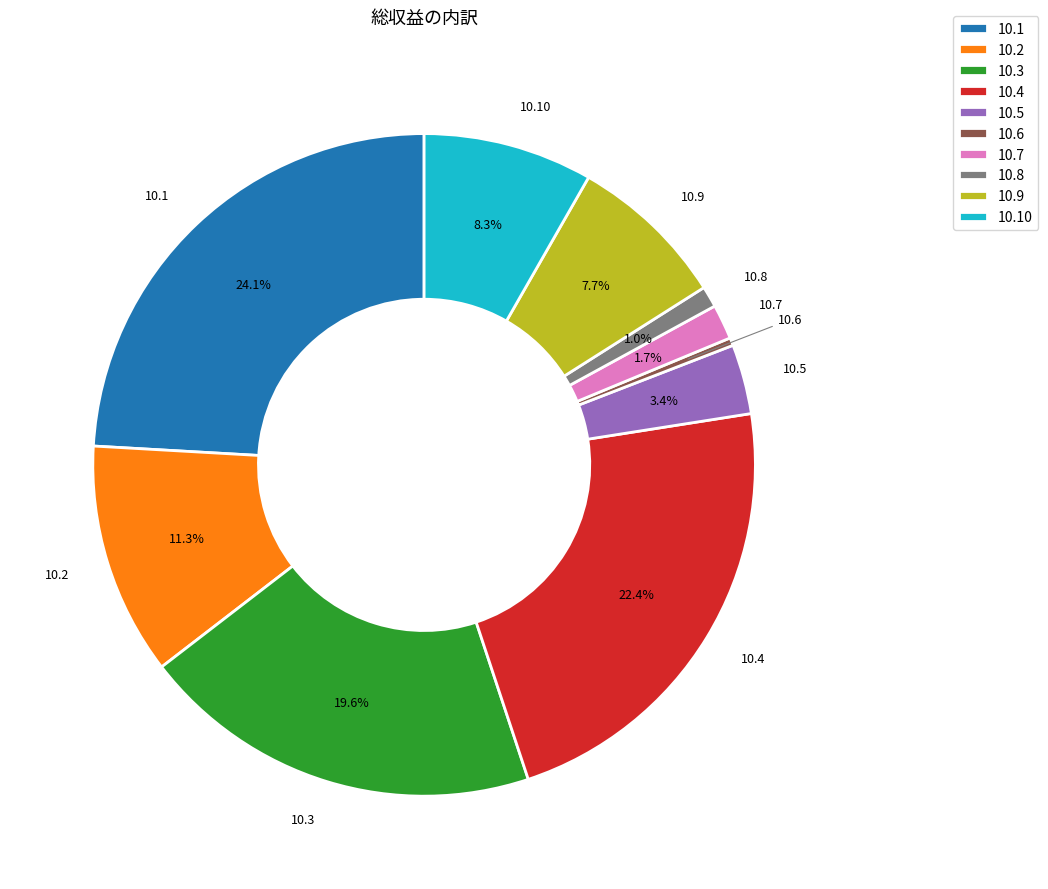

Which category has the smallest portion of the pie?

10.6